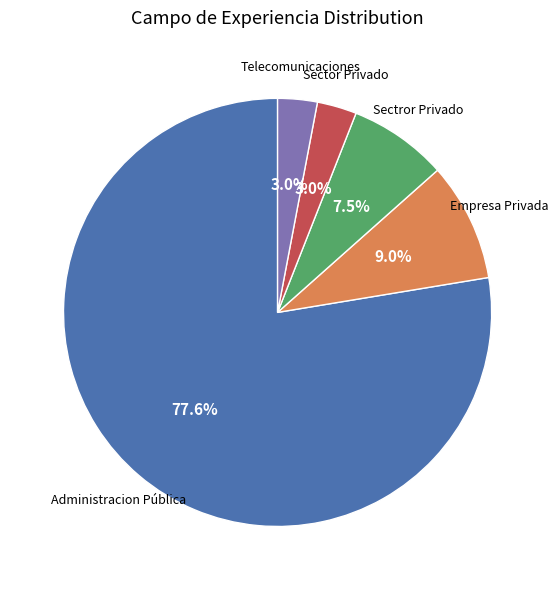

Does any single category account for the majority?

Yes